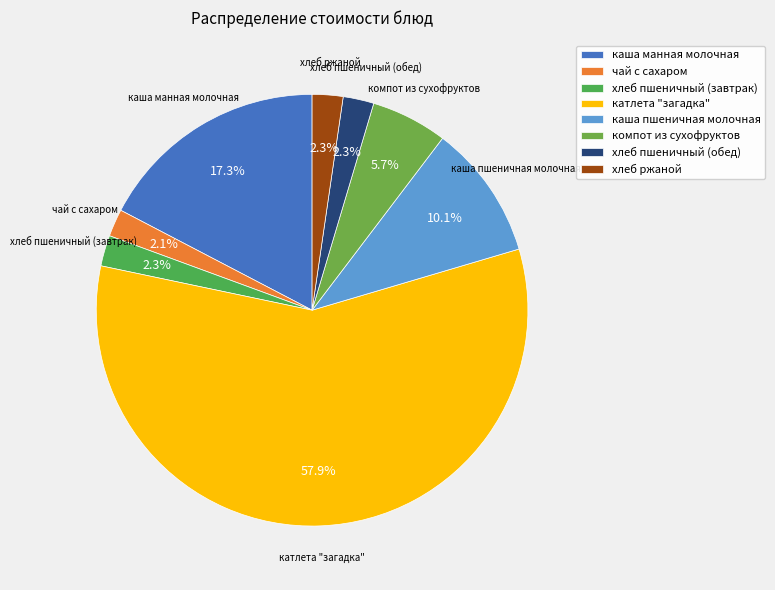

To the nearest percent, what percentage of the pie is каша пшеничная молочная?

10%